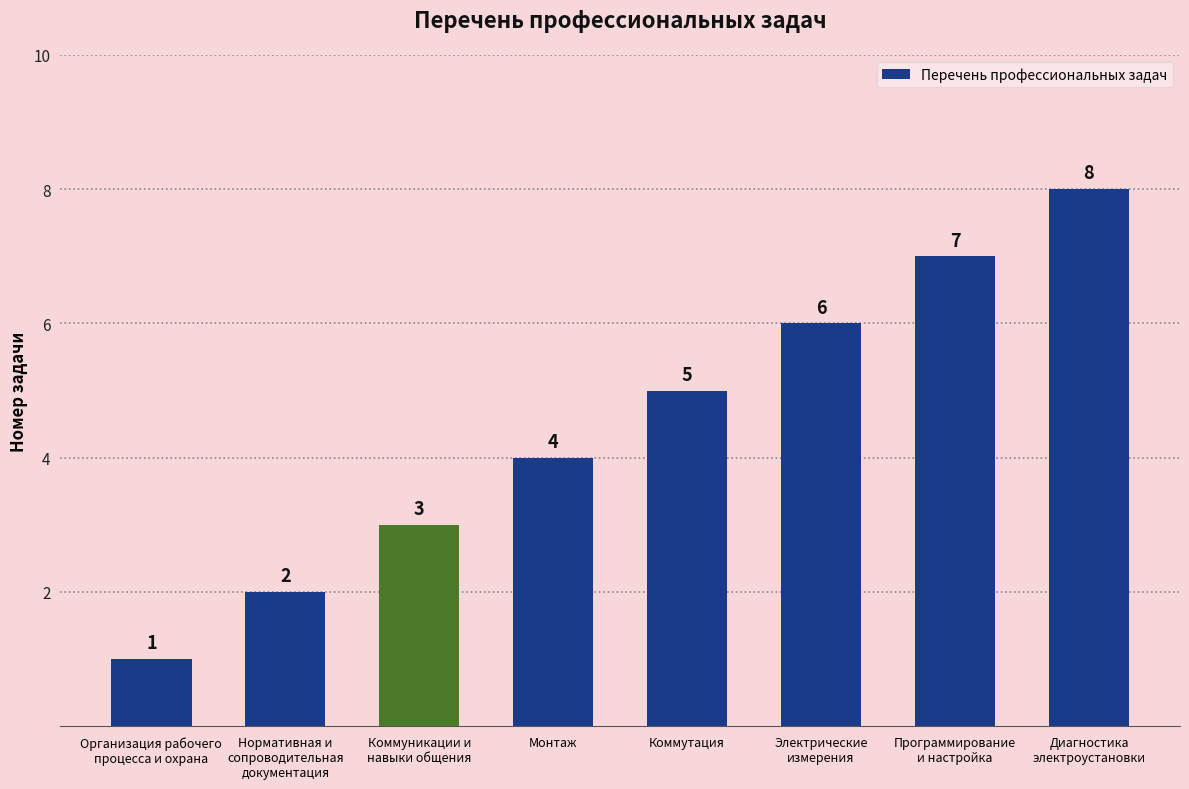

How many data points are less than 5?

4